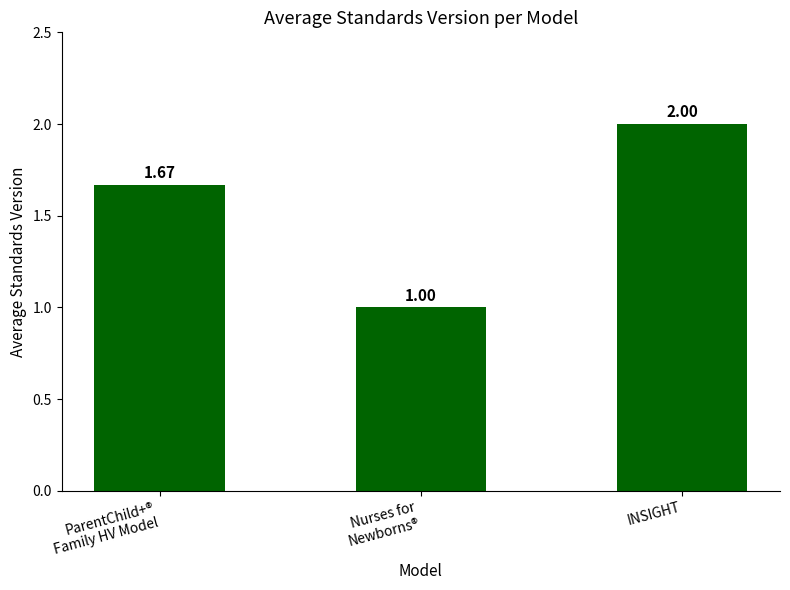

What value does the data have at INSIGHT?

2.0